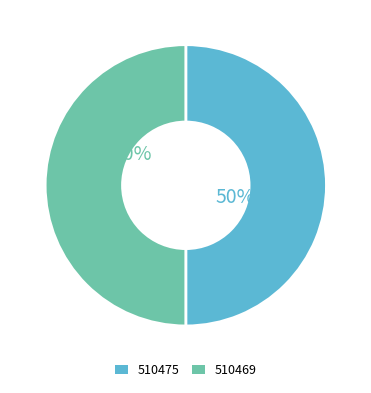

Is the sum of 510469 and 510475 greater than half?

Yes